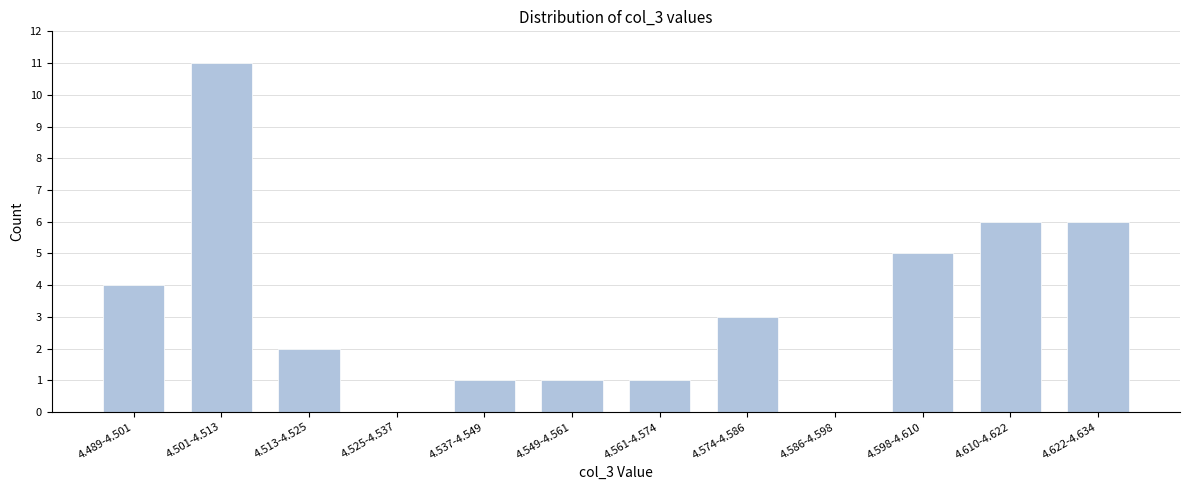

Reading right to left, what are all the values shown in this chart?

4.622-4.634=6	4.610-4.622=6	4.598-4.610=5	4.586-4.598=0	4.574-4.586=3	4.561-4.574=1	4.549-4.561=1	4.537-4.549=1	4.525-4.537=0	4.513-4.525=2	4.501-4.513=11	4.489-4.501=4